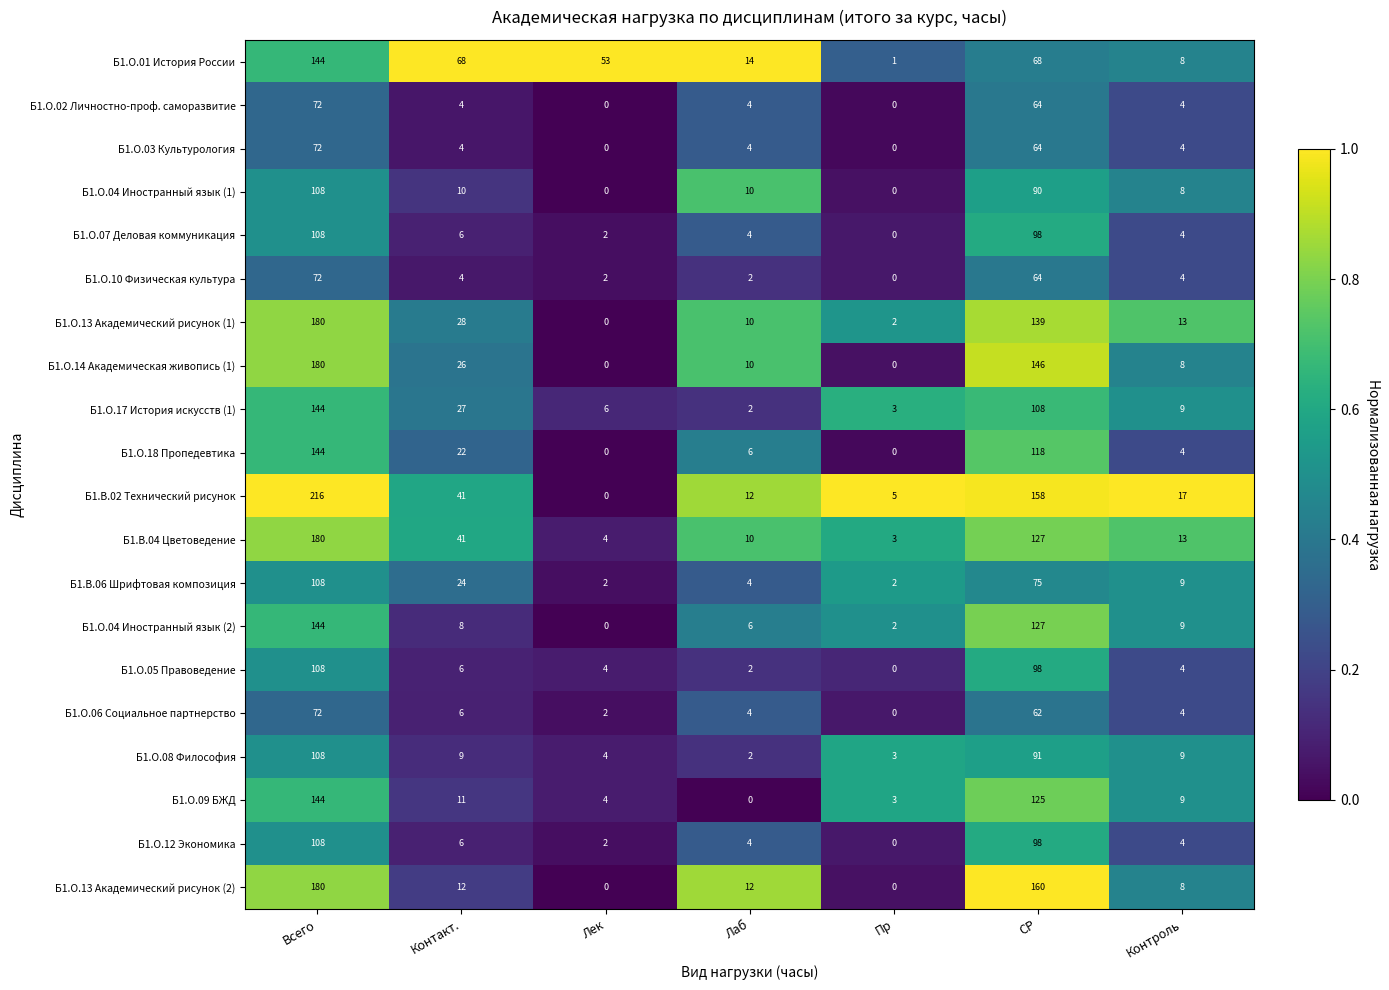

What is the average value of the Б1.В.02 Технический рисунок series?

64